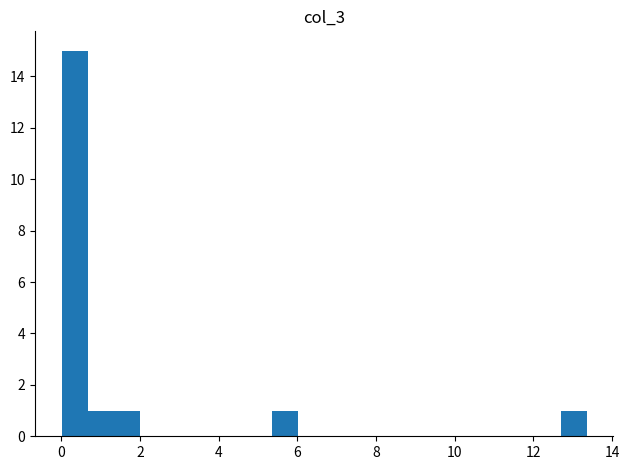

Around what value on the x-axis is the tallest bar? Give the approximate position of its centre, as read against the axis.

0.4